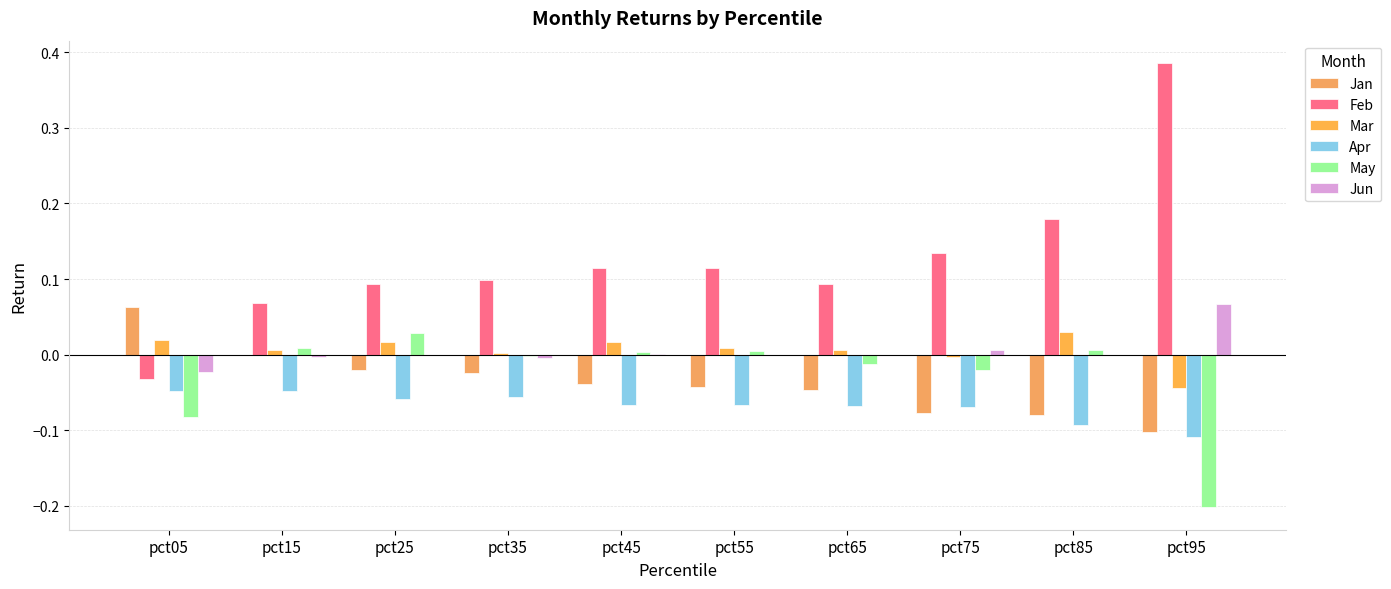

How many series are shown in this chart?

6